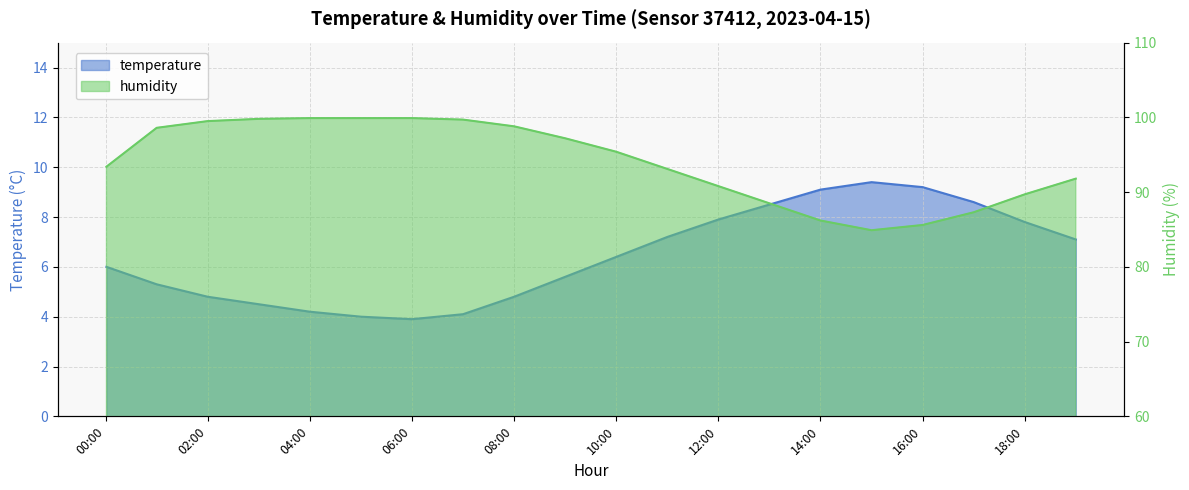

How many distinct data groups are displayed?

2